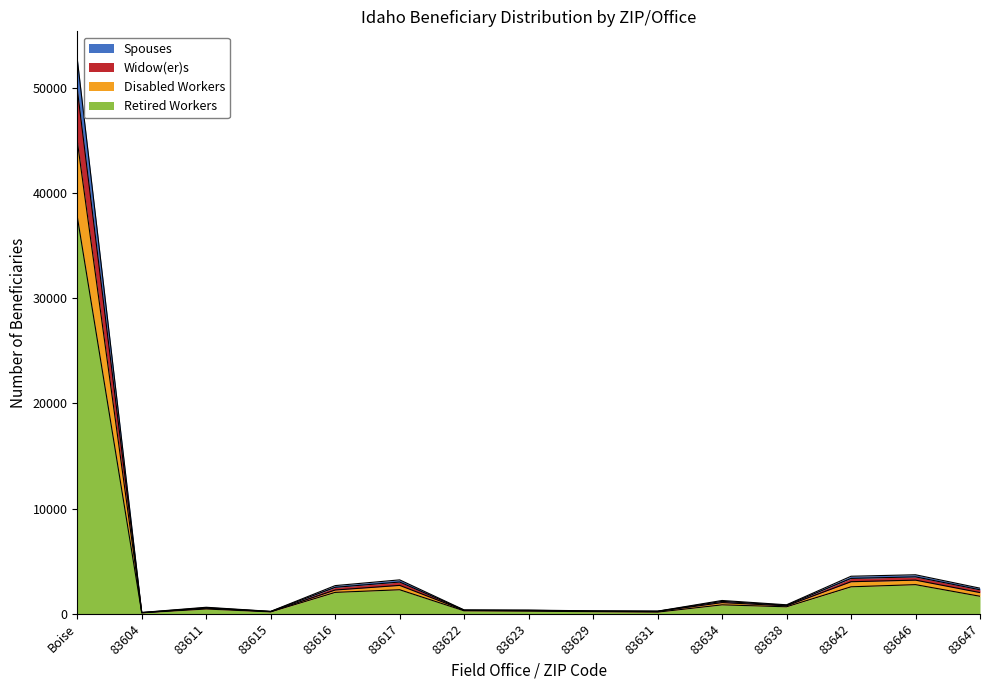

At how many categories does at least one series exceed 1053?

7